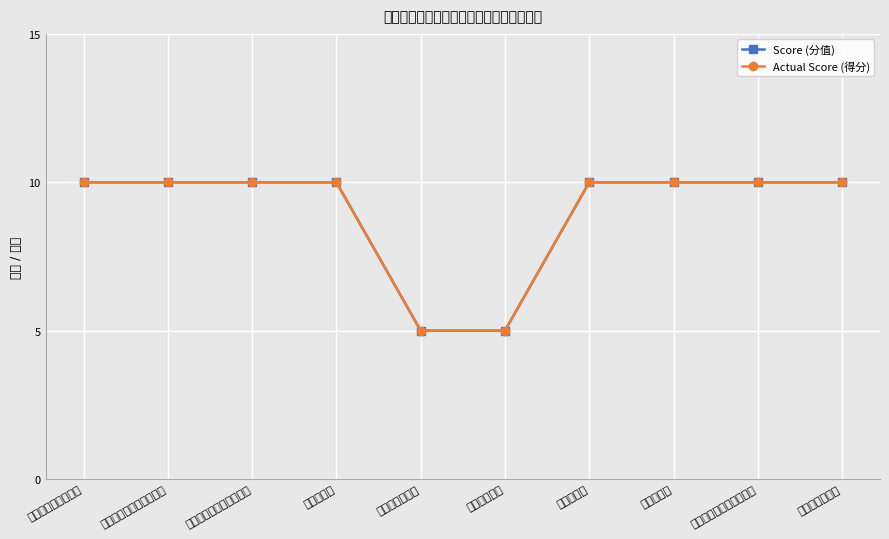

List the labels in order of Score (分值) value, smallest first.

项目预算控制数, 人均补贴标准, 到村任职选调生人数, 补贴足额发放人数完成率, 补贴资金兑现流程合规率, 发放及时性, 任务完成率, 履职保障率, 选调生到村工作效果提升, 服务对象满意度